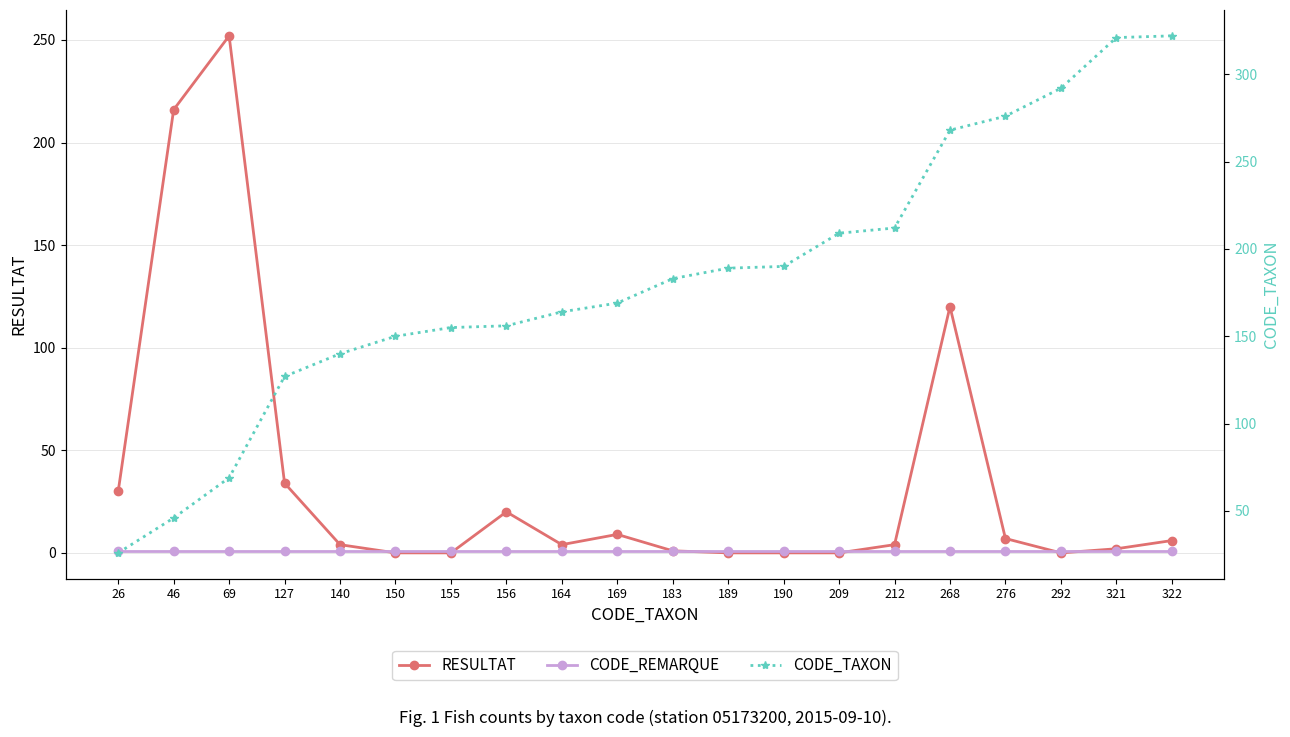

What are all the series names shown in the legend?

RESULTAT, CODE_REMARQUE, CODE_TAXON